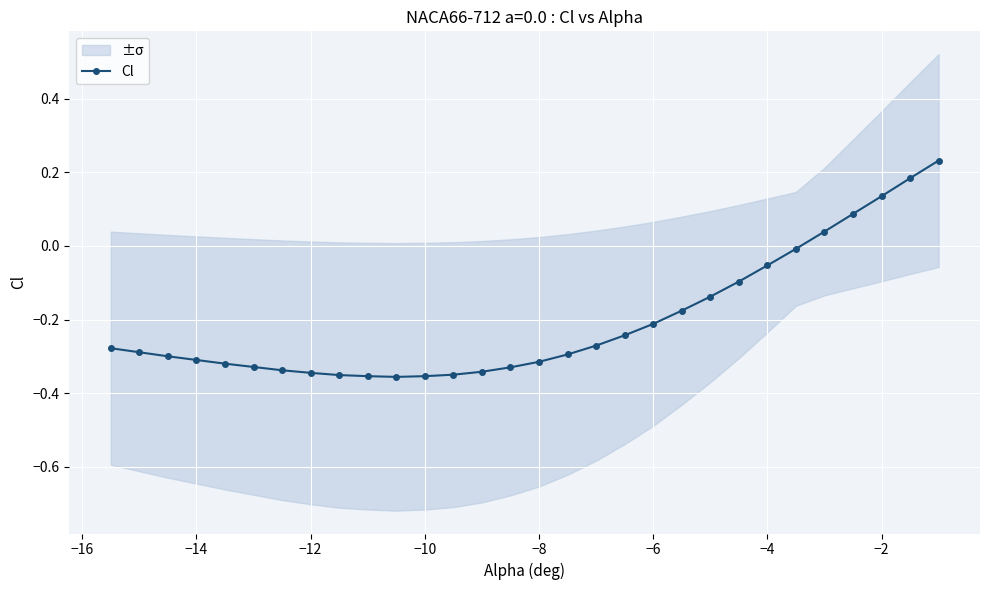

Reading left to right, extract all data points from this chart.

-0.3	-0.3	-0.3	-0.3	-0.3	-0.3	-0.3	-0.3	-0.4	-0.4	-0.4	-0.4	-0.3	-0.3	-0.3	-0.3	-0.3	-0.3	-0.2	-0.2	-0.2	-0.1	-0.1	-0.1	-0.0	0.0	0.1	0.1	0.2	0.2